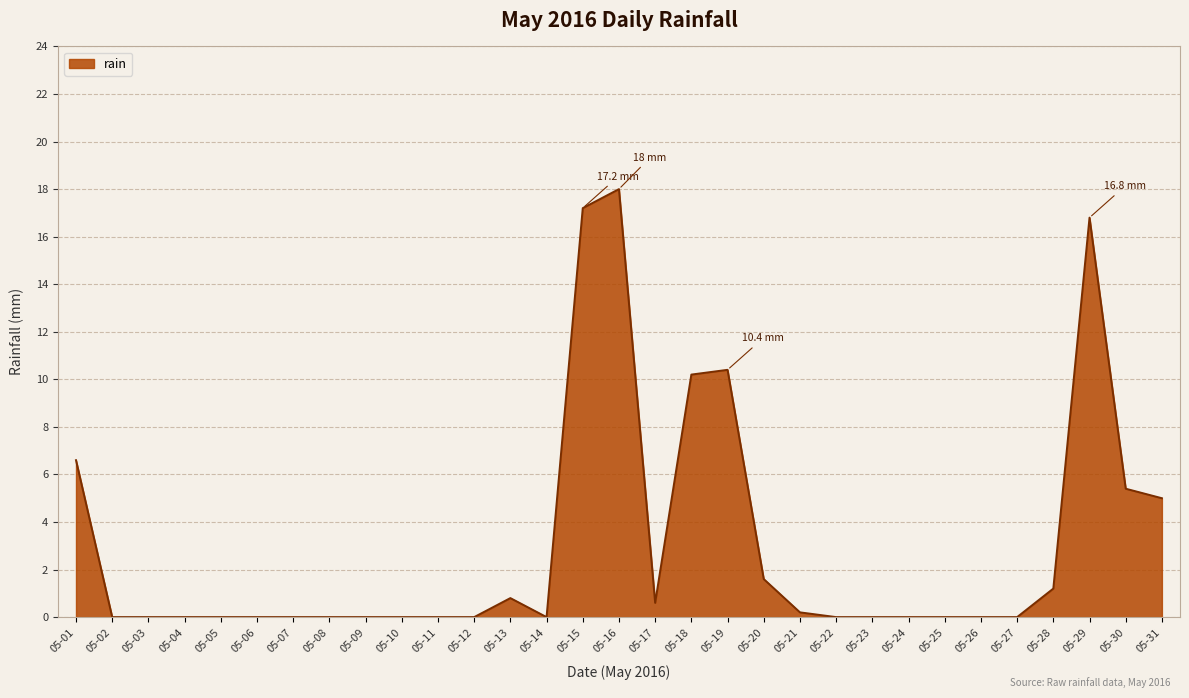

Between 05-30 and 05-27, which is larger?

05-30